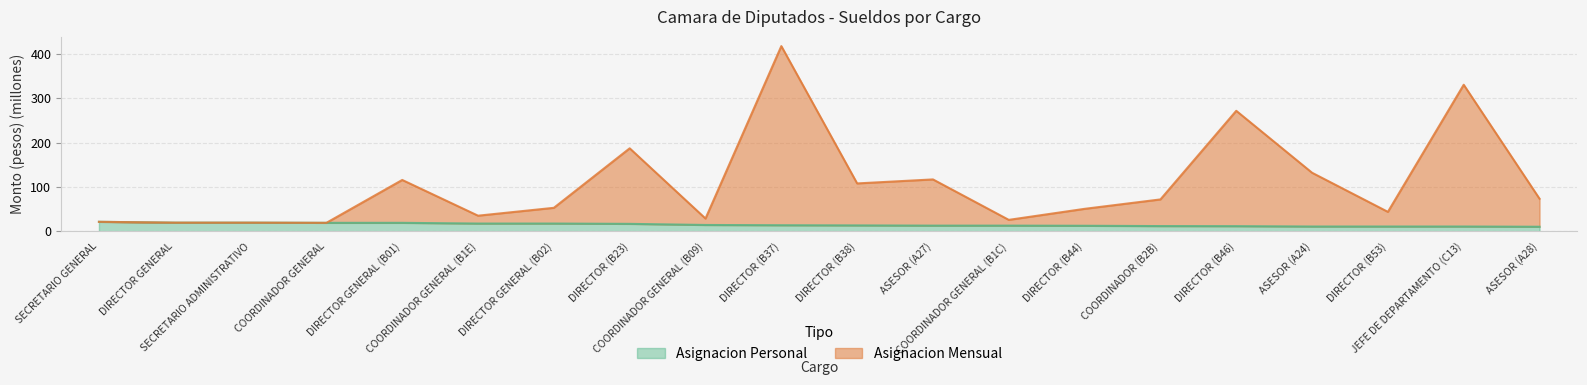

Which label corresponds to the smallest value in the chart?

ASESOR (A28)